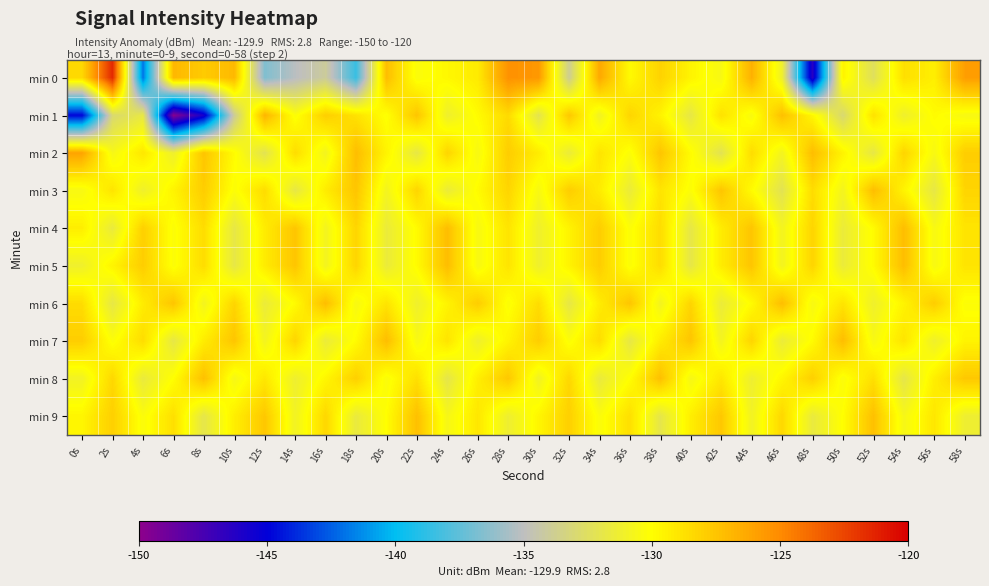

Which series has the largest range (max minus min)?

min 0